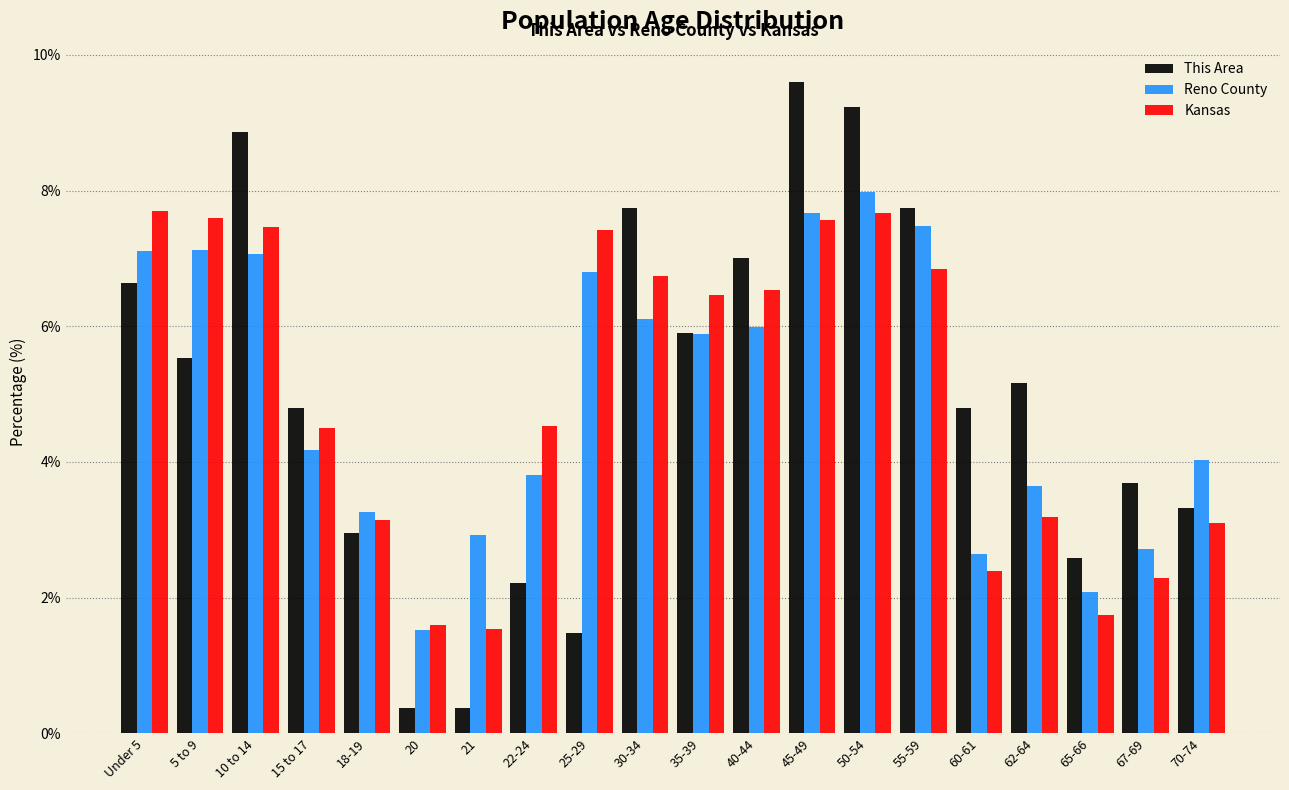

Rank the series at 5 to 9 from lowest to highest value.

This Area, Reno County, Kansas